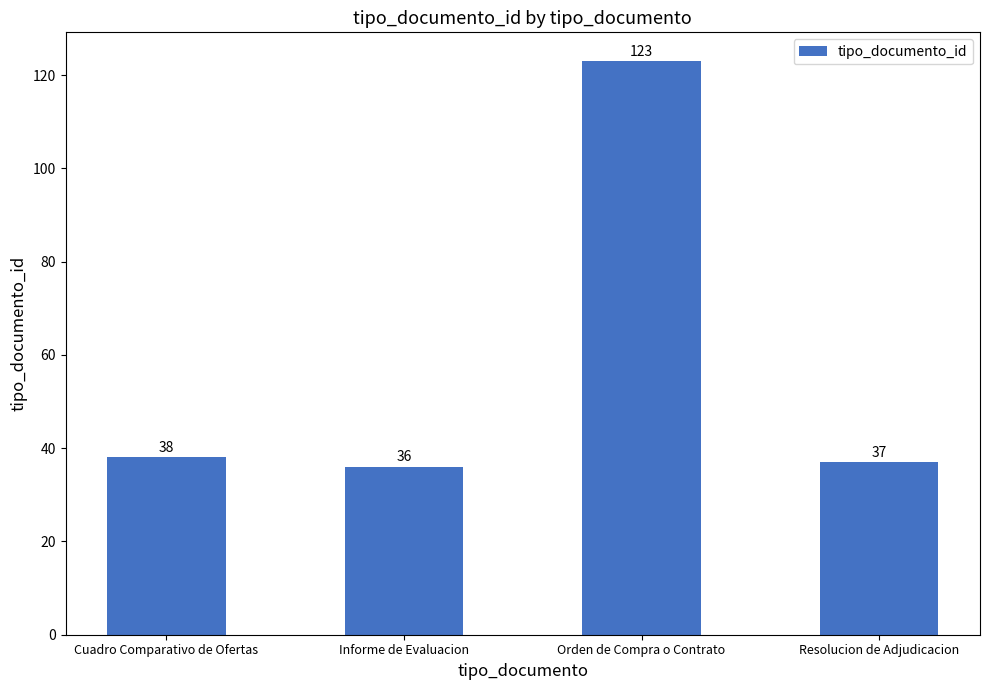

Between Informe de Evaluacion and Cuadro Comparativo de Ofertas, which is larger?

Cuadro Comparativo de Ofertas